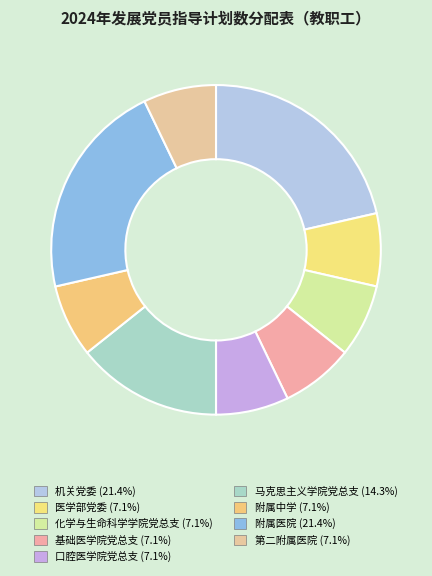

How many slices are in this pie chart?

9